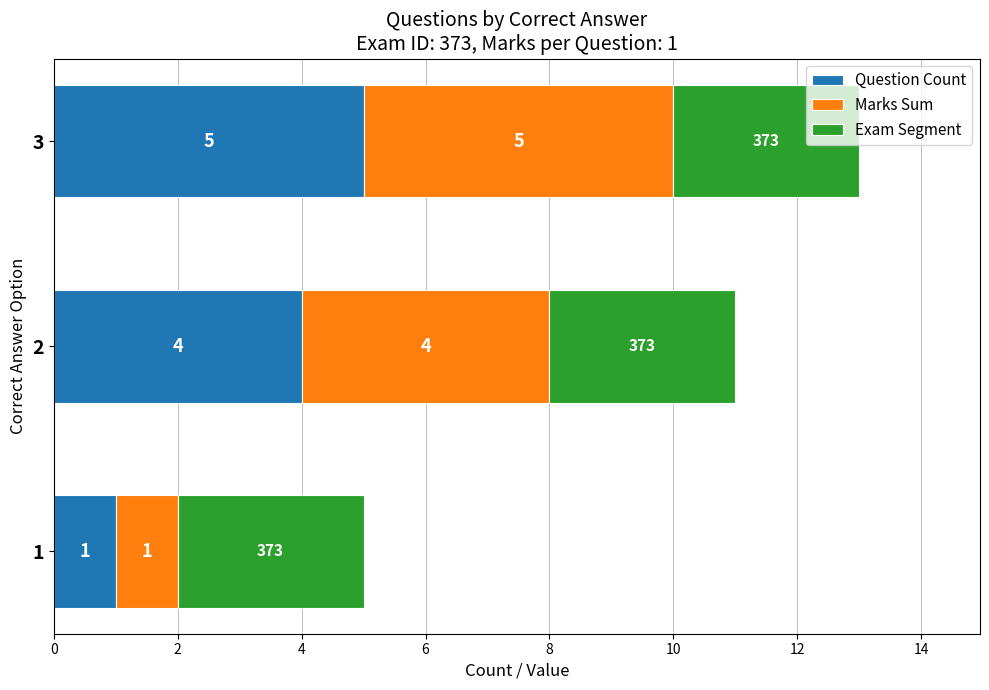

What is the average value of the Question Count series?

3